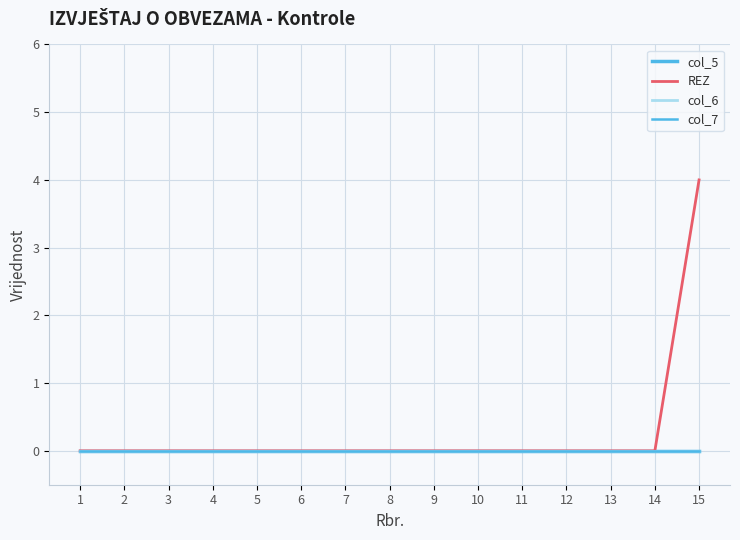

Does the chart display data point markers on the line(s)?

No